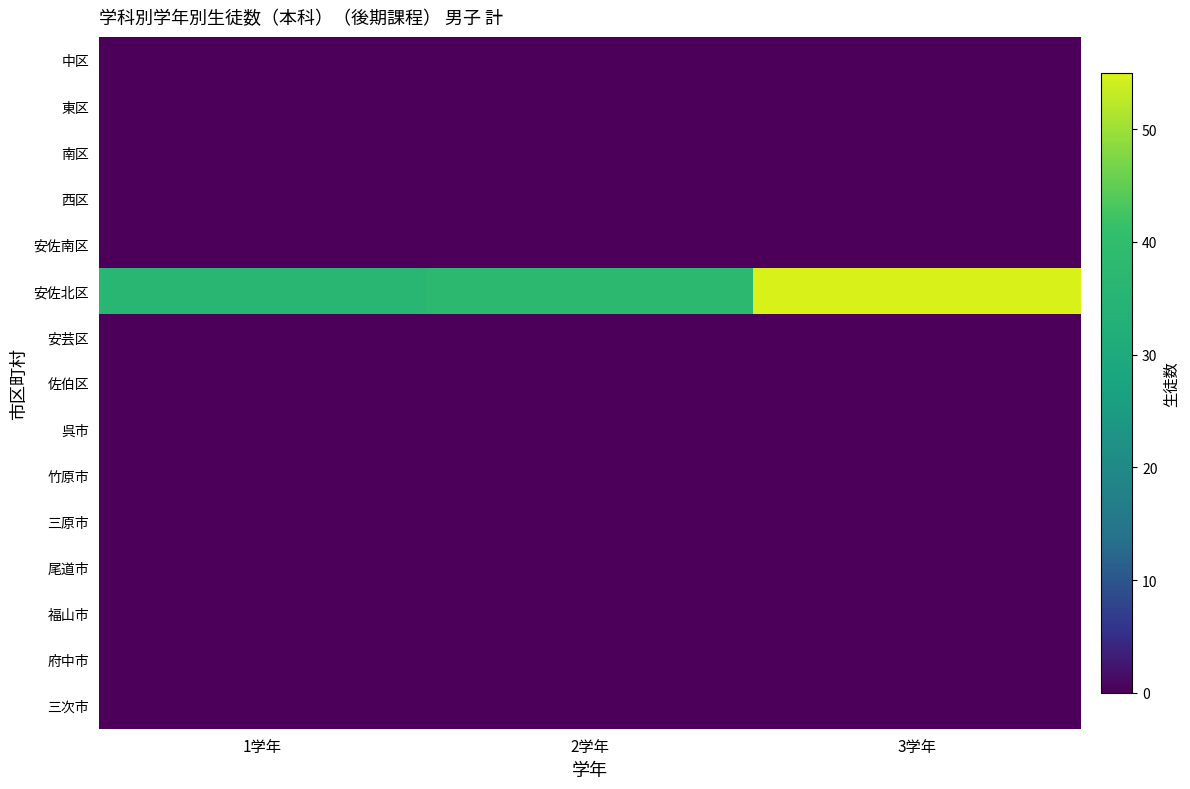

Reading left to right, list all the values displayed in this chart.

中区: 1学年=0	2学年=0	3学年=0
東区: 1学年=0	2学年=0	3学年=0
南区: 1学年=0	2学年=0	3学年=0
西区: 1学年=0	2学年=0	3学年=0
安佐南区: 1学年=0	2学年=0	3学年=0
安佐北区: 1学年=36	2学年=38	3学年=55
安芸区: 1学年=0	2学年=0	3学年=0
佐伯区: 1学年=0	2学年=0	3学年=0
呉市: 1学年=0	2学年=0	3学年=0
竹原市: 1学年=0	2学年=0	3学年=0
三原市: 1学年=0	2学年=0	3学年=0
尾道市: 1学年=0	2学年=0	3学年=0
福山市: 1学年=0	2学年=0	3学年=0
府中市: 1学年=0	2学年=0	3学年=0
三次市: 1学年=0	2学年=0	3学年=0